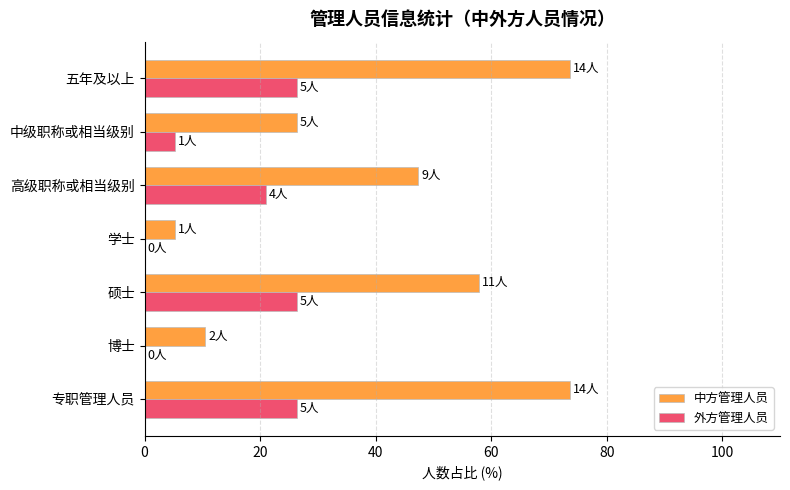

What value does the 外方管理人员 series have at 硕士?

26.3